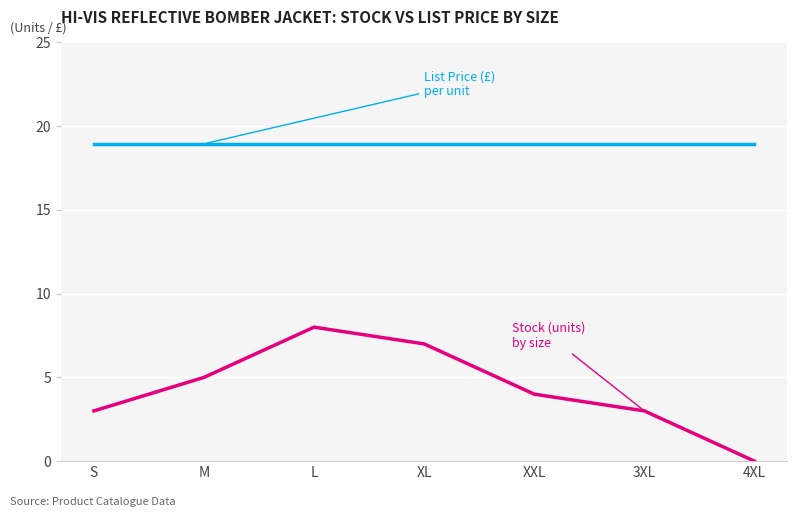

At which category does the chart reach its minimum across all series?

4XL